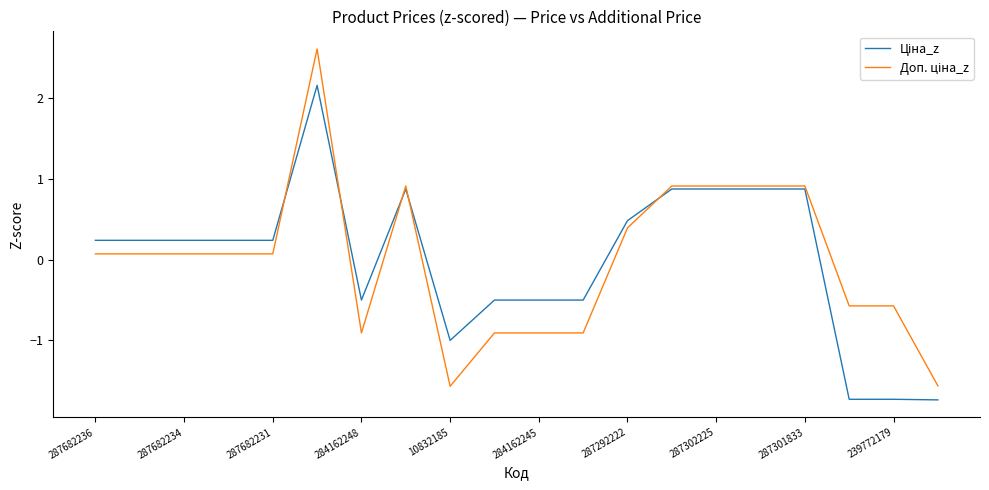

What is the maximum value shown in the chart?

2.6